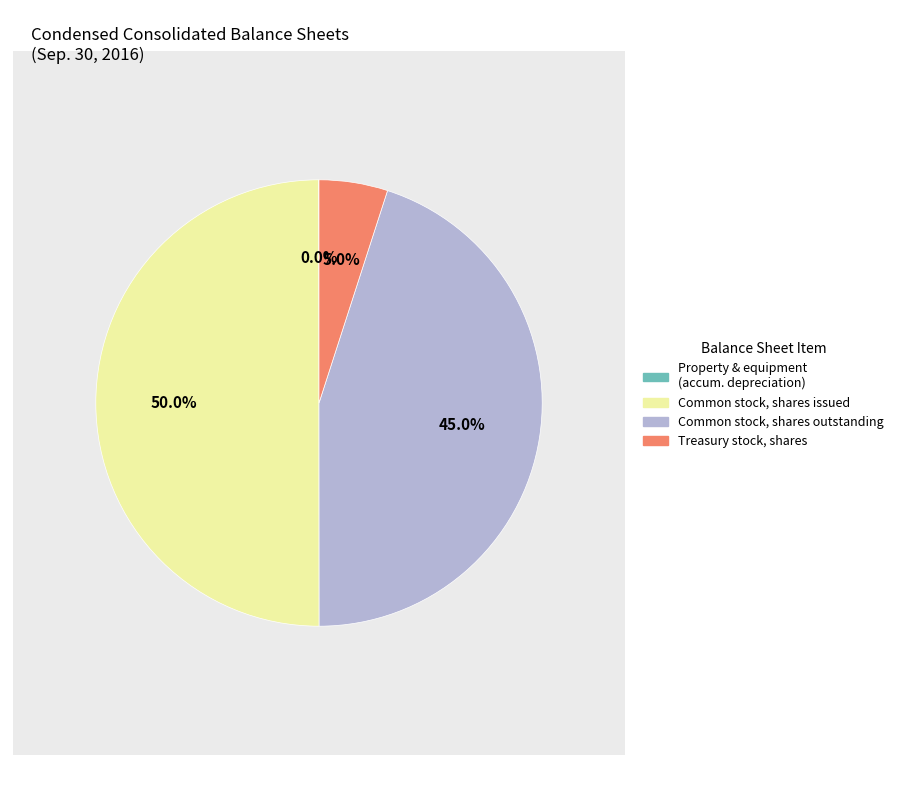

What is the total percentage of Treasury stock, shares and Common stock, shares issued?

55.0%